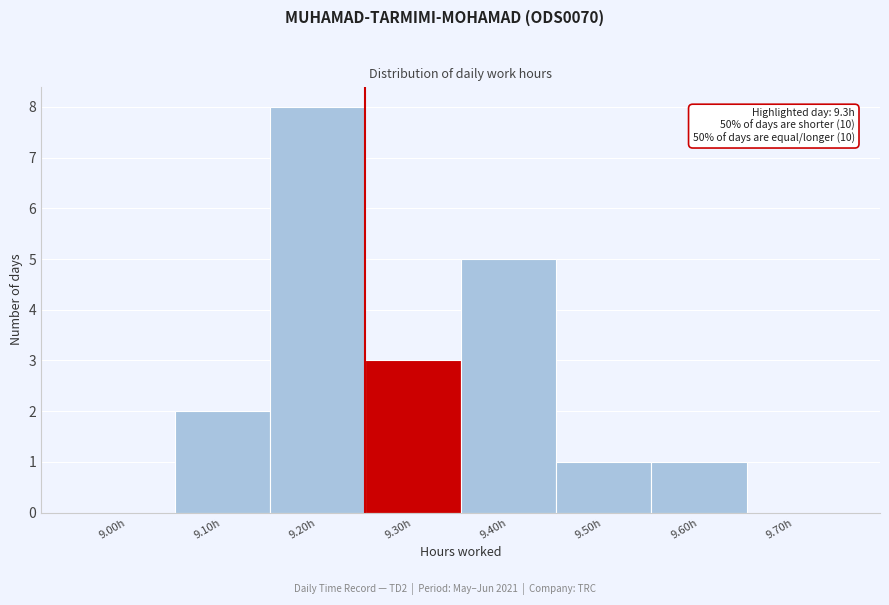

Reading left to right, transcribe all the data shown in this chart.

9.00h=0	9.10h=2	9.20h=8	9.30h=3	9.40h=5	9.50h=1	9.60h=1	9.70h=0